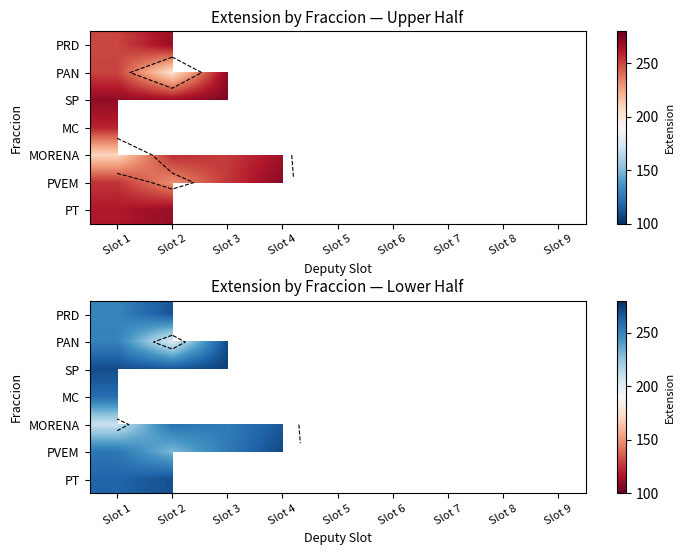

At Slot 1, list the series in order from largest to smallest.

SP, PT, MC, PVEM, PAN, PRD, MORENA